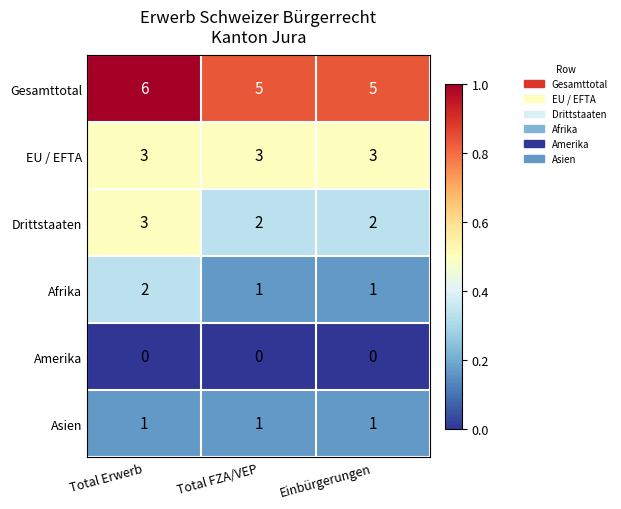

How many distinct data groups are displayed?

6